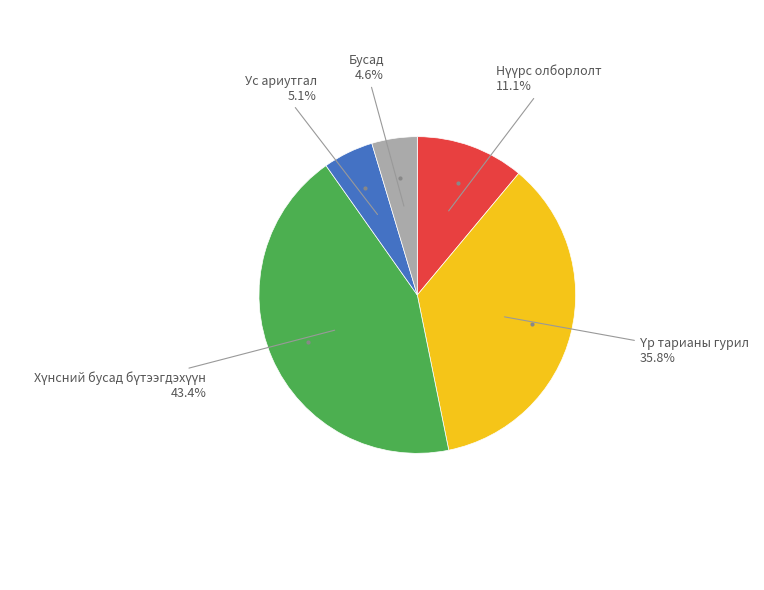

Does any single category account for the majority?

No